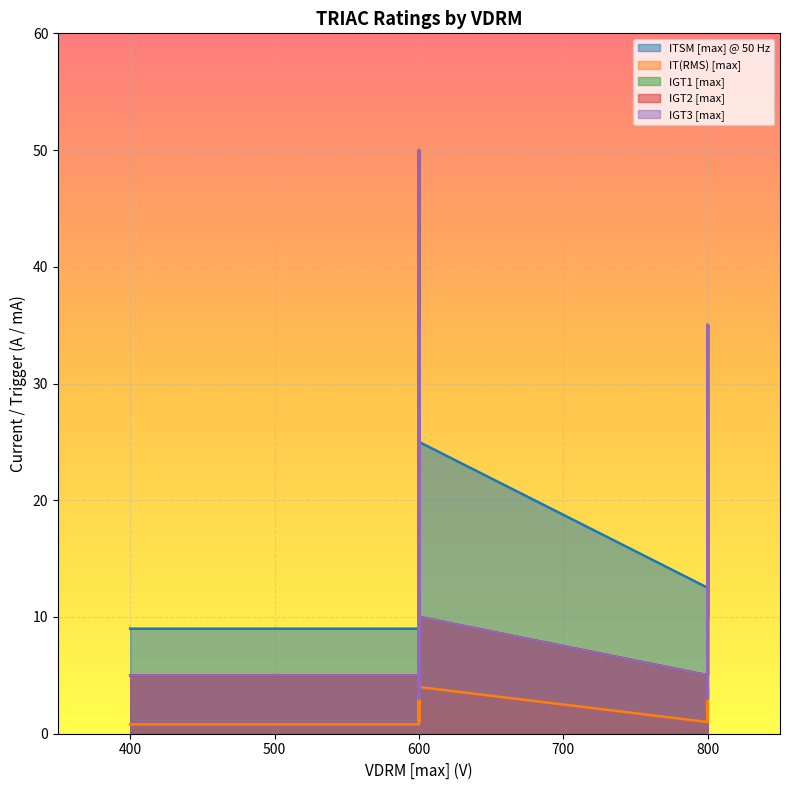

True or false: IGT2 [max] and IGT1 [max] intersect in this chart.

False